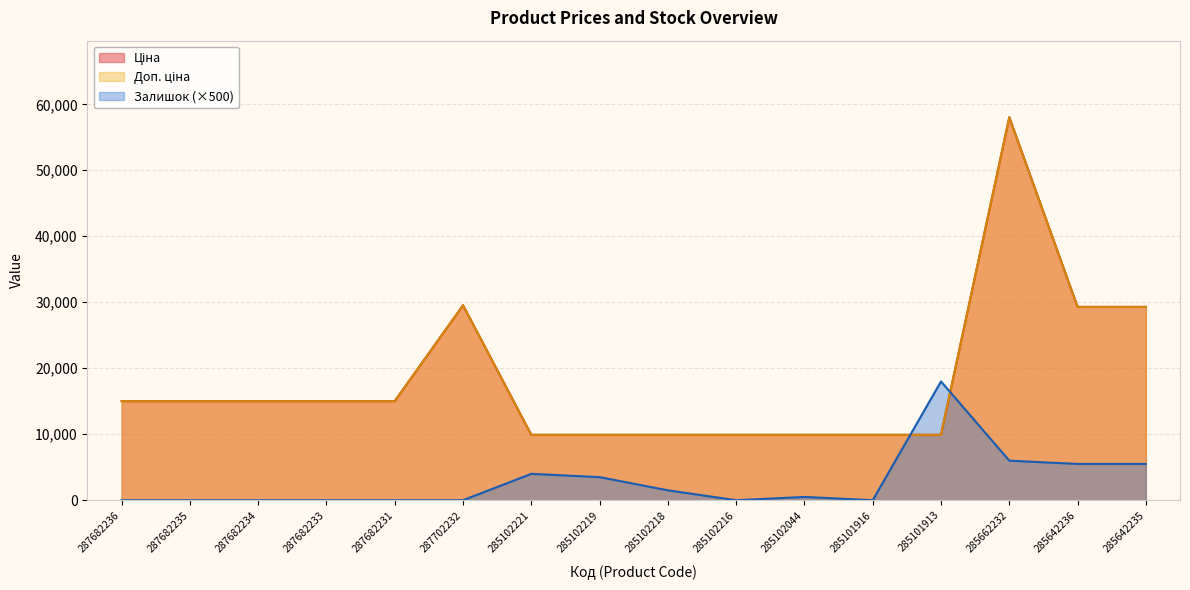

Reading left to right, list all the values displayed in this chart.

Ціна: 287682236=15019.2	287682235=15019.2	287682234=15019.2	287682233=15019.2	287682231=15019.2	287702232=29548.9	285102221=9908.5	285102219=9908.5	285102218=9908.5	285102216=9908.5	285102044=9908.5	285101916=9908.5	285101913=9908.5	285662232=58037.0	285642236=29294.9	285642235=29294.9
Доп. ціна: 287682236=15019.2	287682235=15019.2	287682234=15019.2	287682233=15019.2	287682231=15019.2	287702232=29548.9	285102221=9908.5	285102219=9908.5	285102218=9908.5	285102216=9908.5	285102044=9908.5	285101916=9908.5	285101913=9908.5	285662232=58037.0	285642236=29294.9	285642235=29294.9
Залишок: 287682236=0.0	287682235=0.0	287682234=0.0	287682233=0.0	287682231=0.0	287702232=0.0	285102221=4000.0	285102219=3500.0	285102218=1500.0	285102216=0.0	285102044=500.0	285101916=0.0	285101913=18000.0	285662232=6000.0	285642236=5500.0	285642235=5500.0